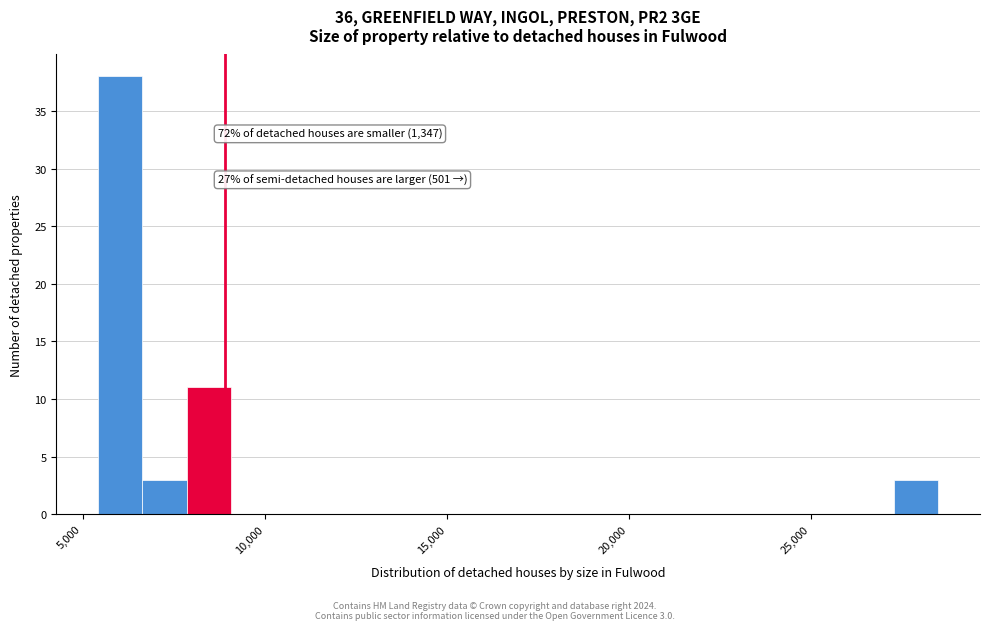

Around what value on the x-axis is the tallest bar? Give the approximate position of its centre, as read against the axis.

6000